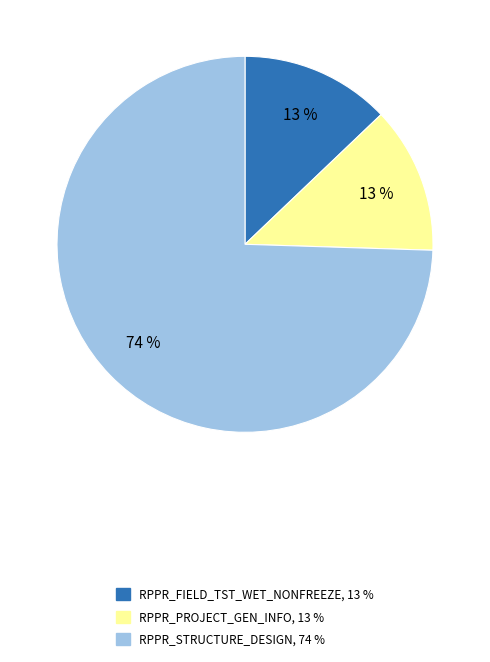

Count the number of slices in the pie.

3